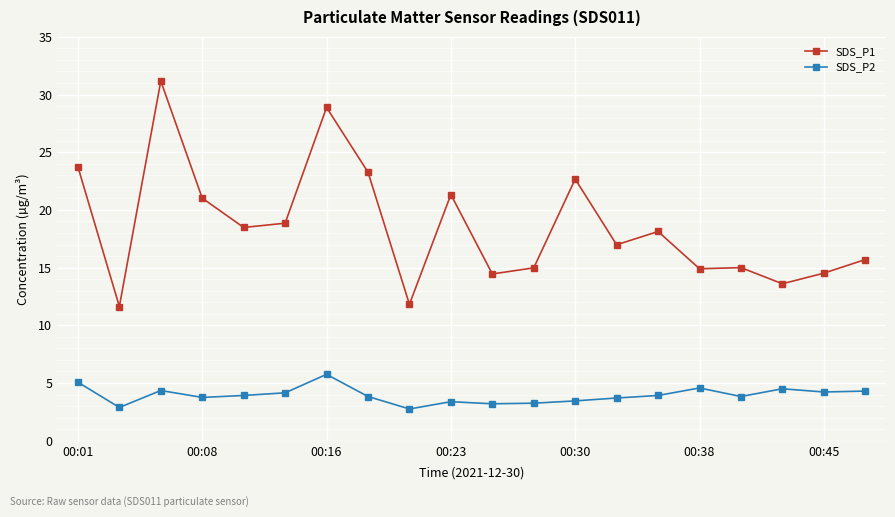

How many lines are shown in the chart?

2